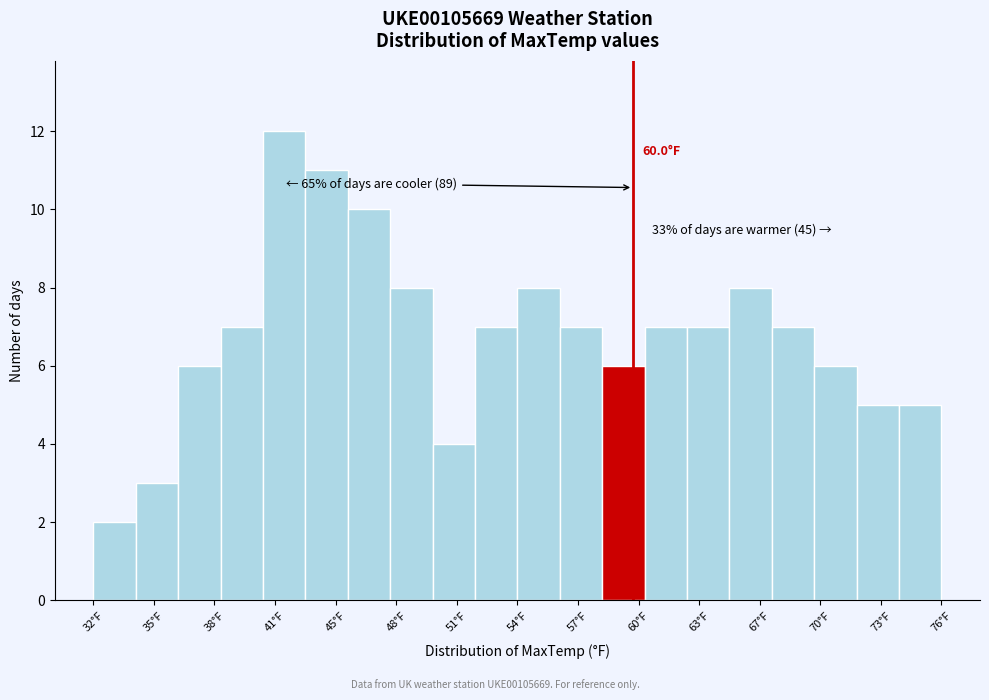

Which range on the x-axis has the tallest bar?

40.8 to 43.0